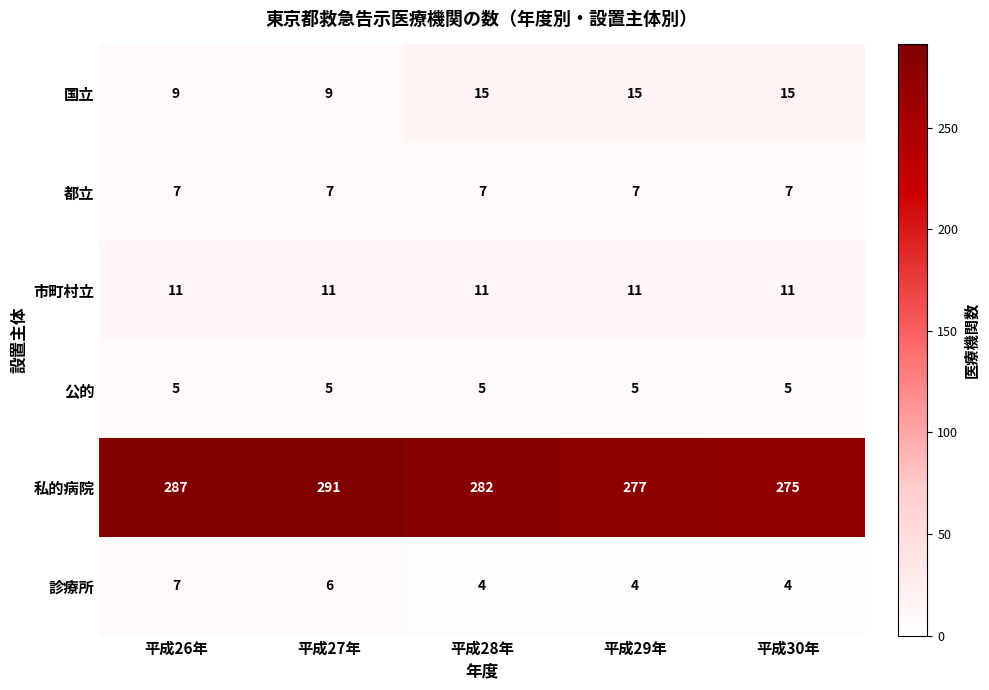

The value of 市町村立 at 平成28年 is 15. True or false?

False